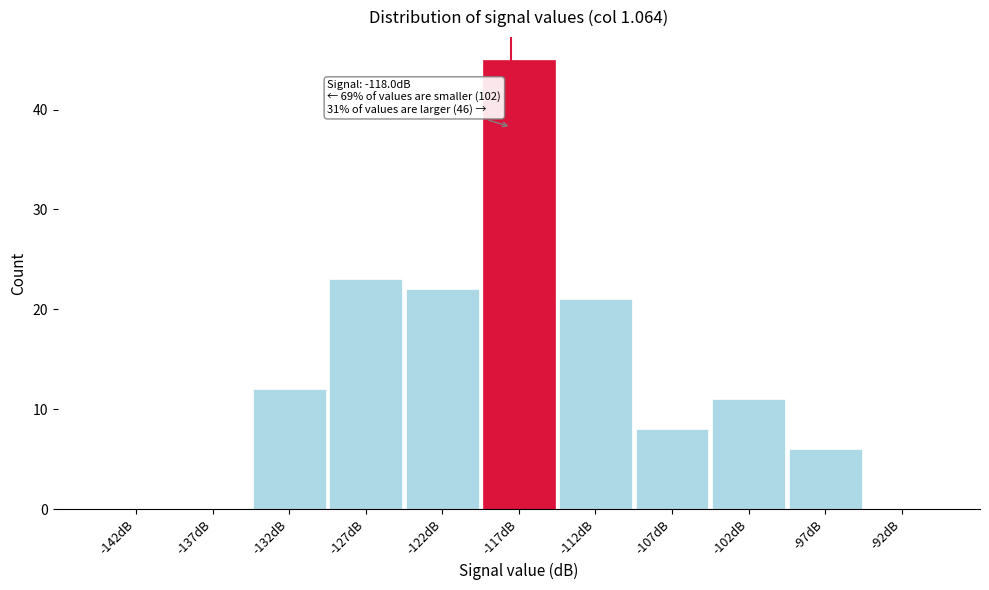

Over which range of the x-axis is the bar tallest?

-120 to -115